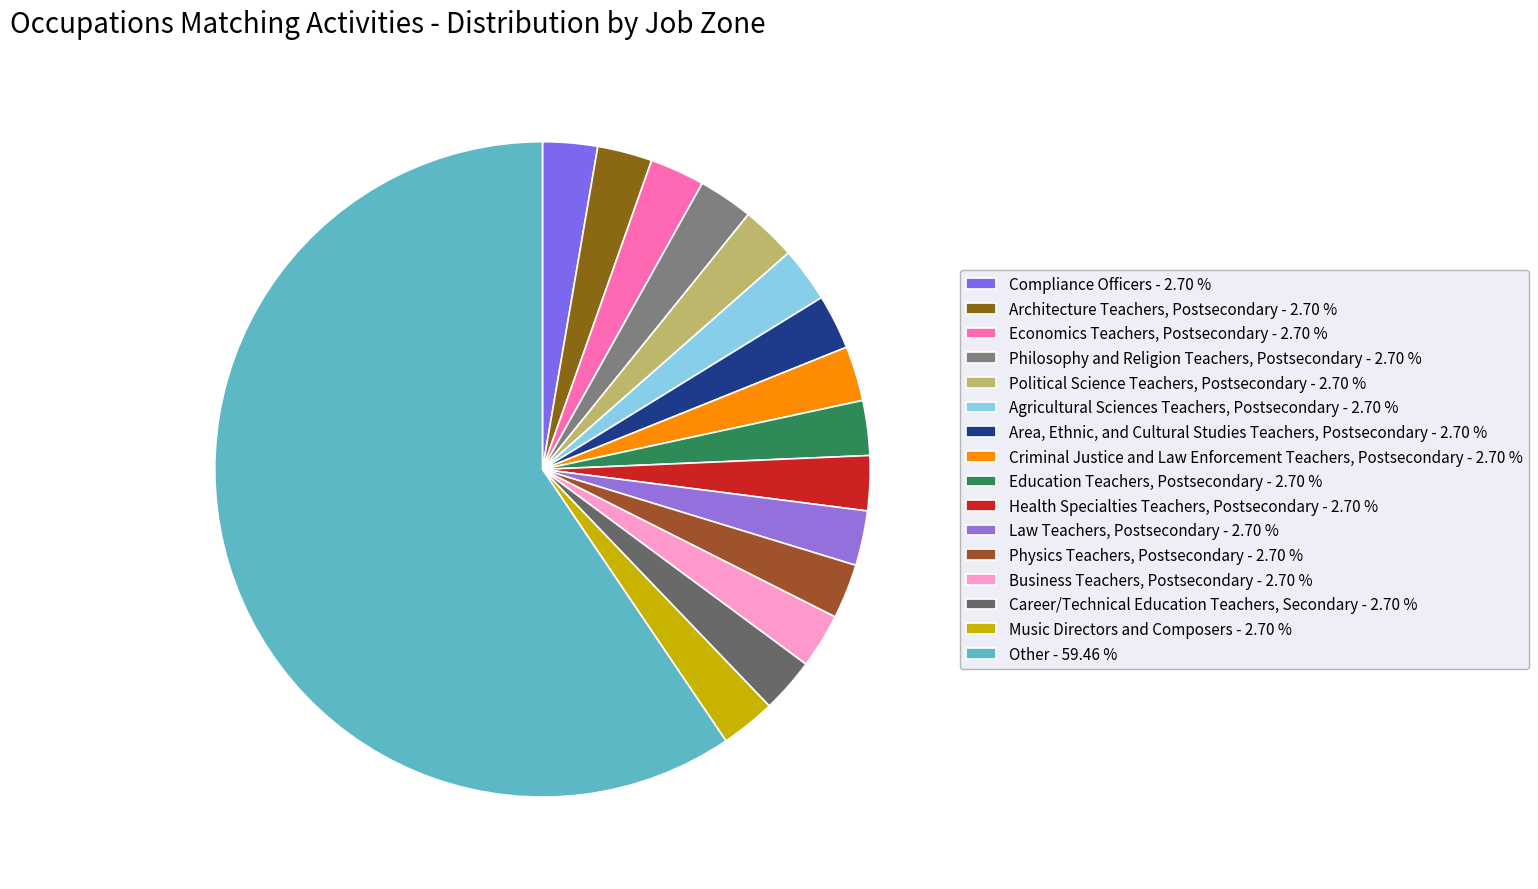

How many segments does this pie chart have?

16